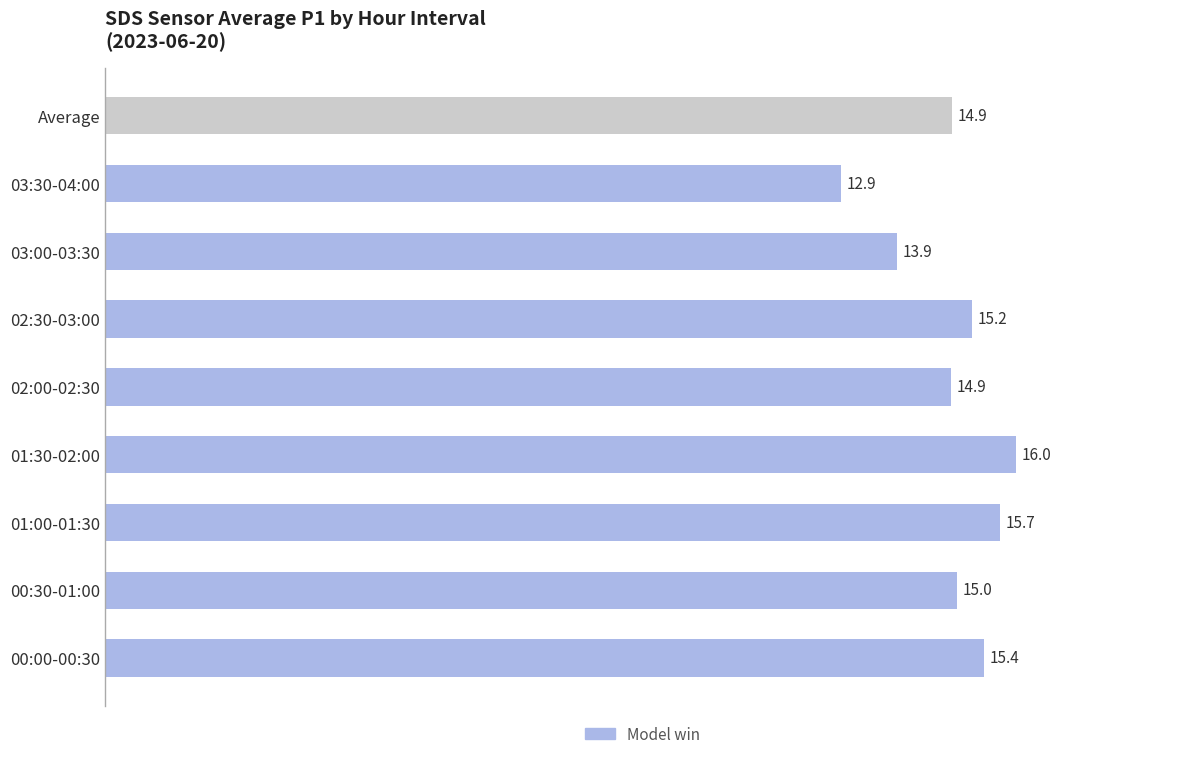

At which category does the chart reach its peak across all series?

01:30-02:00